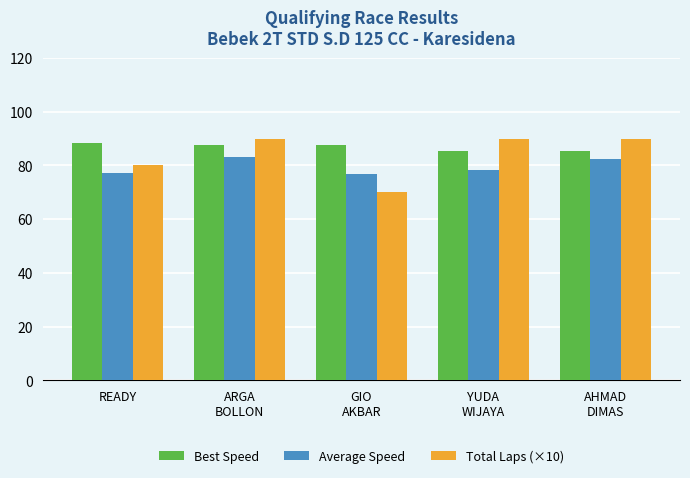

What is the maximum value shown in the chart?

90.0